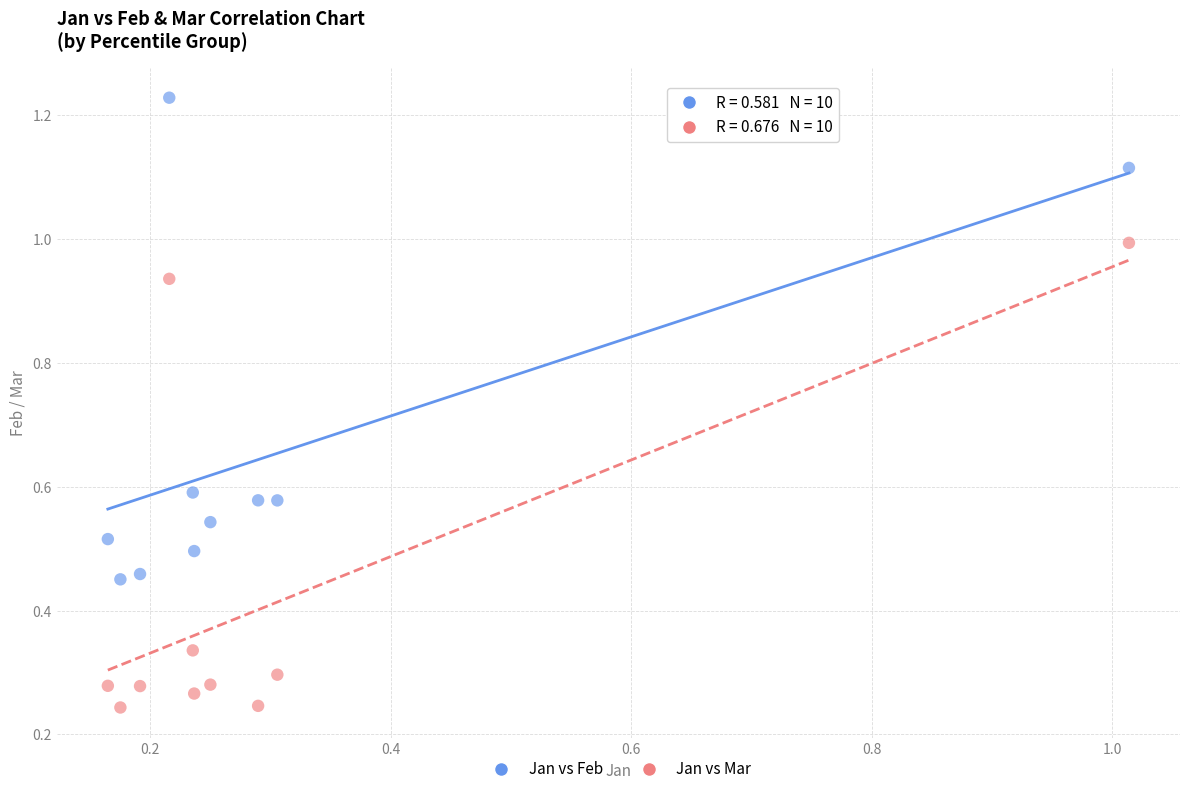

What is the X range (max minus min) for the scatter plot?

0.8